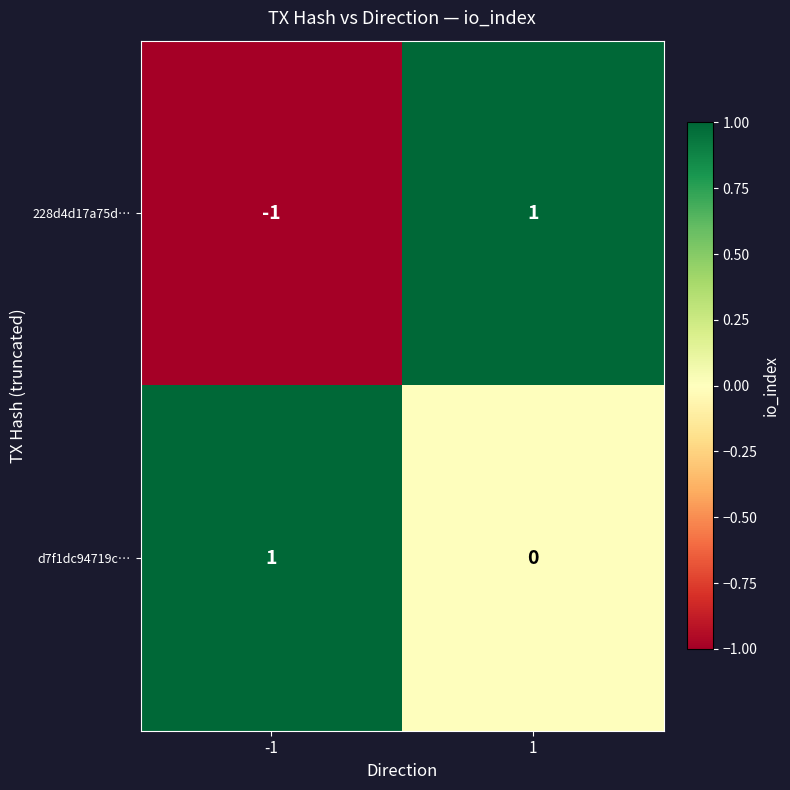

Is the value of d7f1dc94719c… at 1 greater than the value of 228d4d17a75d… at 1?

No